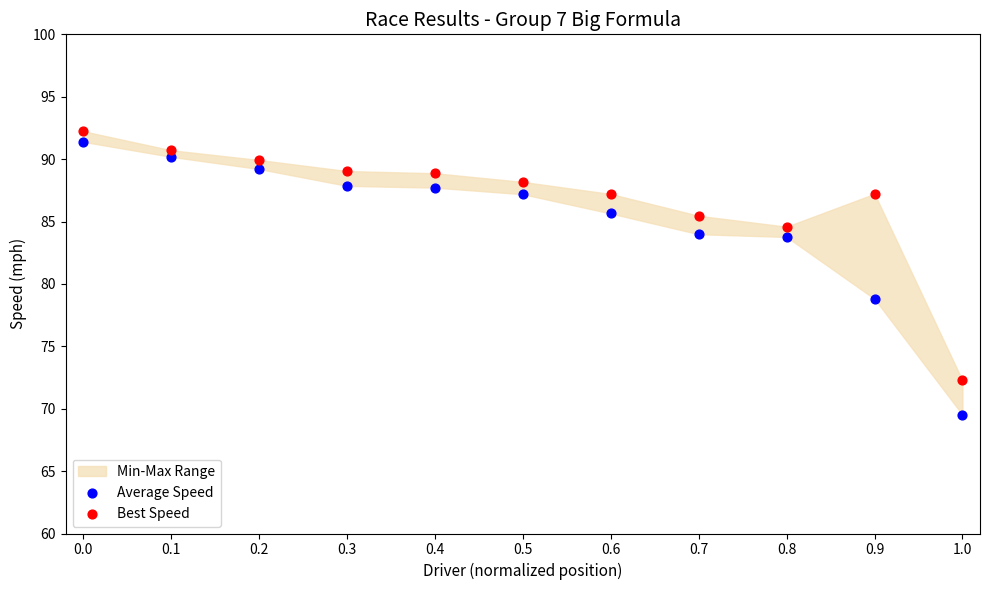

Which series has the widest spread of Y values?

Average Speed